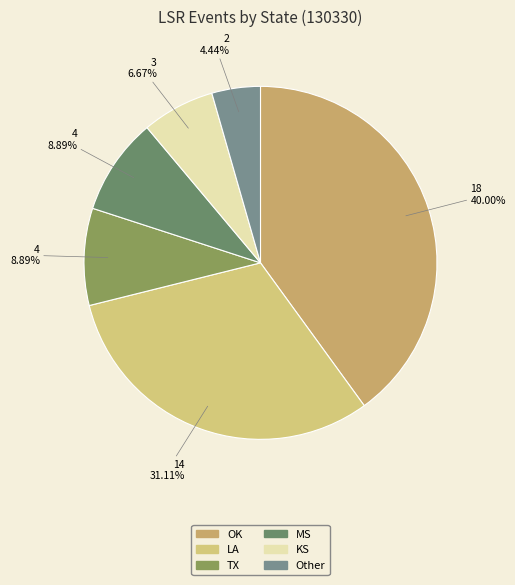

To the nearest percent, what percentage of the pie is TX?

9%